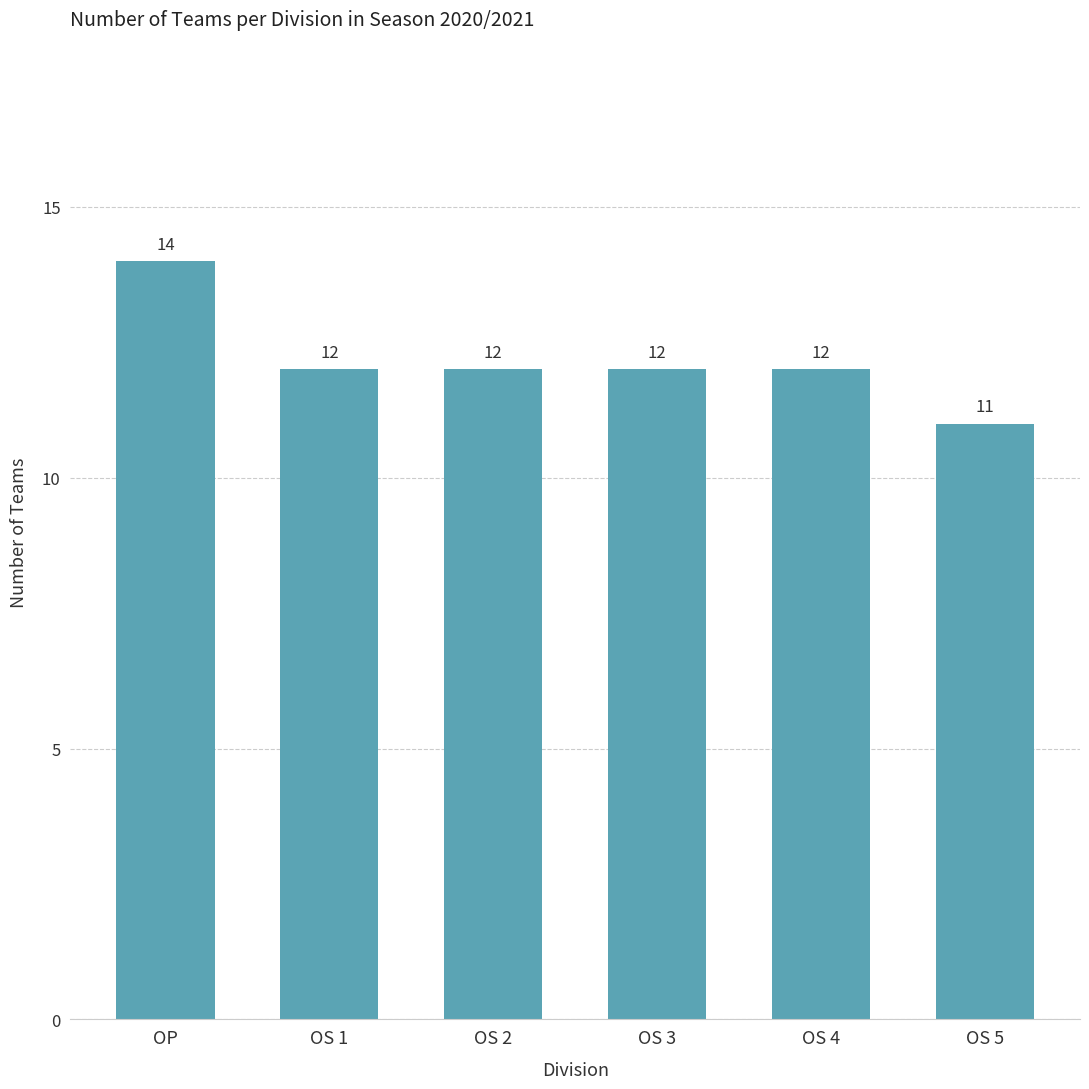

Is it true that the value at OP is 14?

True